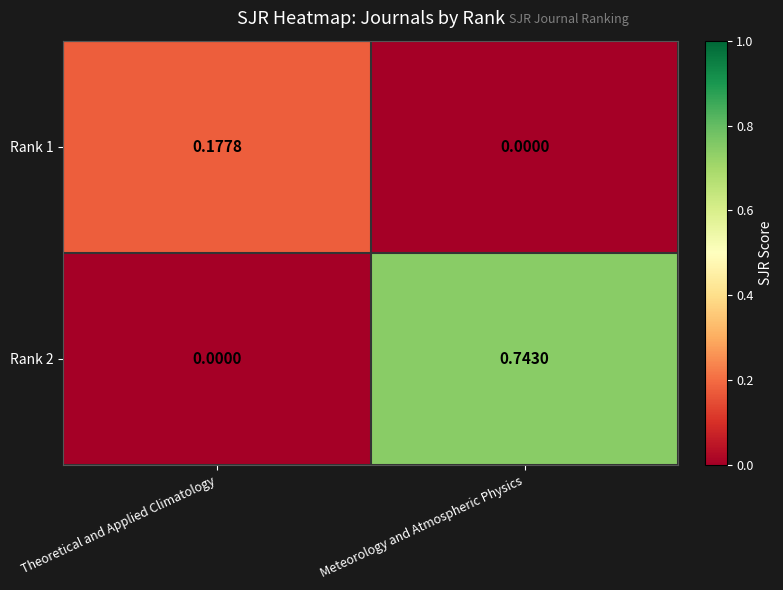

How many distinct data groups are displayed?

2